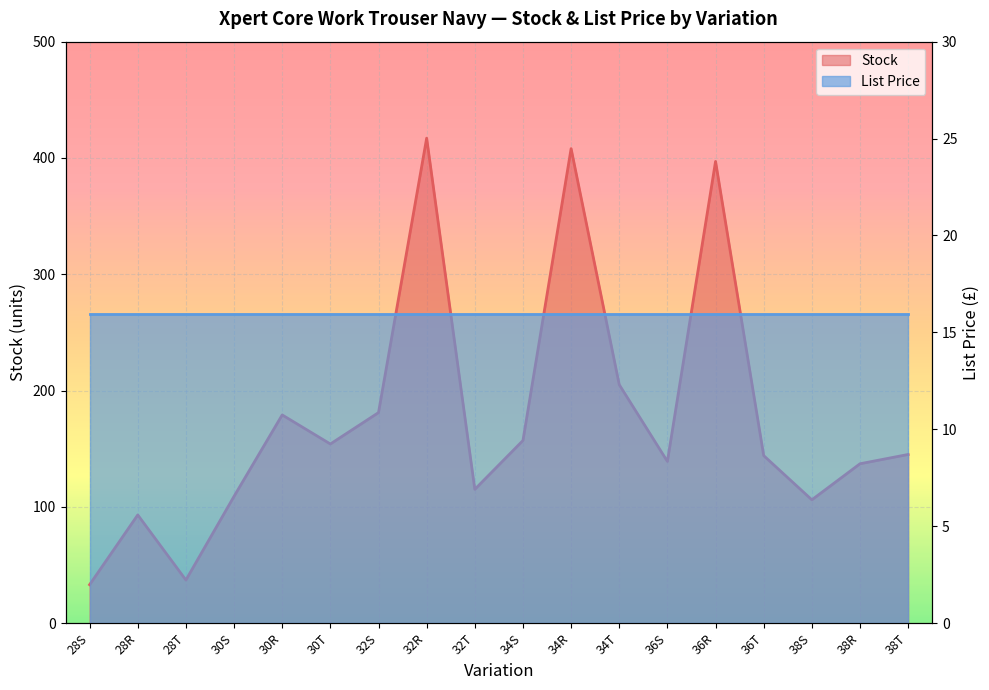

What is the ratio of the value at 32S to the value at 36R?

0.5